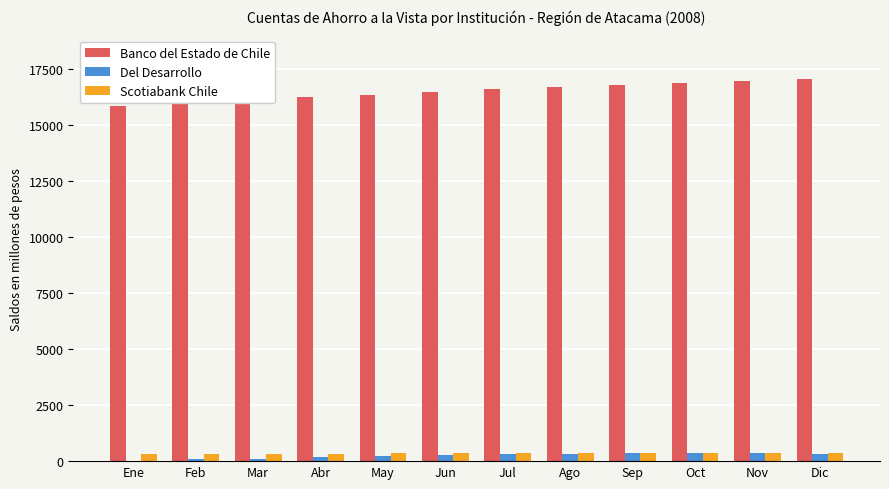

The value of Banco del Estado de Chile at Sep is 16802. True or false?

True